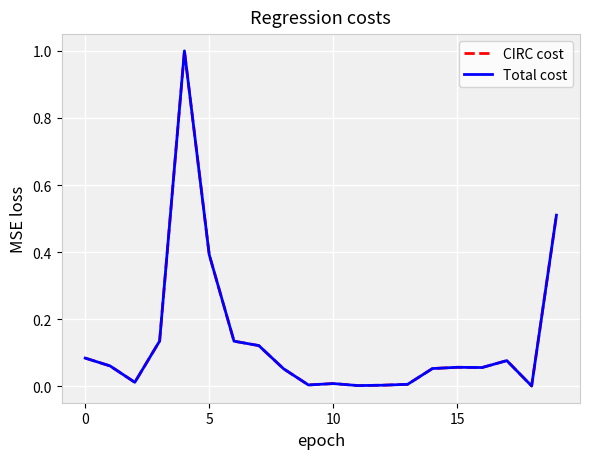

Reading right to left, what are all the values shown in this chart?

CIRC cost: 0.5	0.0	0.1	0.1	0.1	0.1	0.0	0.0	0.0	0.0	0.0	0.1	0.1	0.1	0.4	1.0	0.1	0.0	0.1	0.1
Total cost: 0.5	0.0	0.1	0.1	0.1	0.1	0.0	0.0	0.0	0.0	0.0	0.1	0.1	0.1	0.4	1.0	0.1	0.0	0.1	0.1